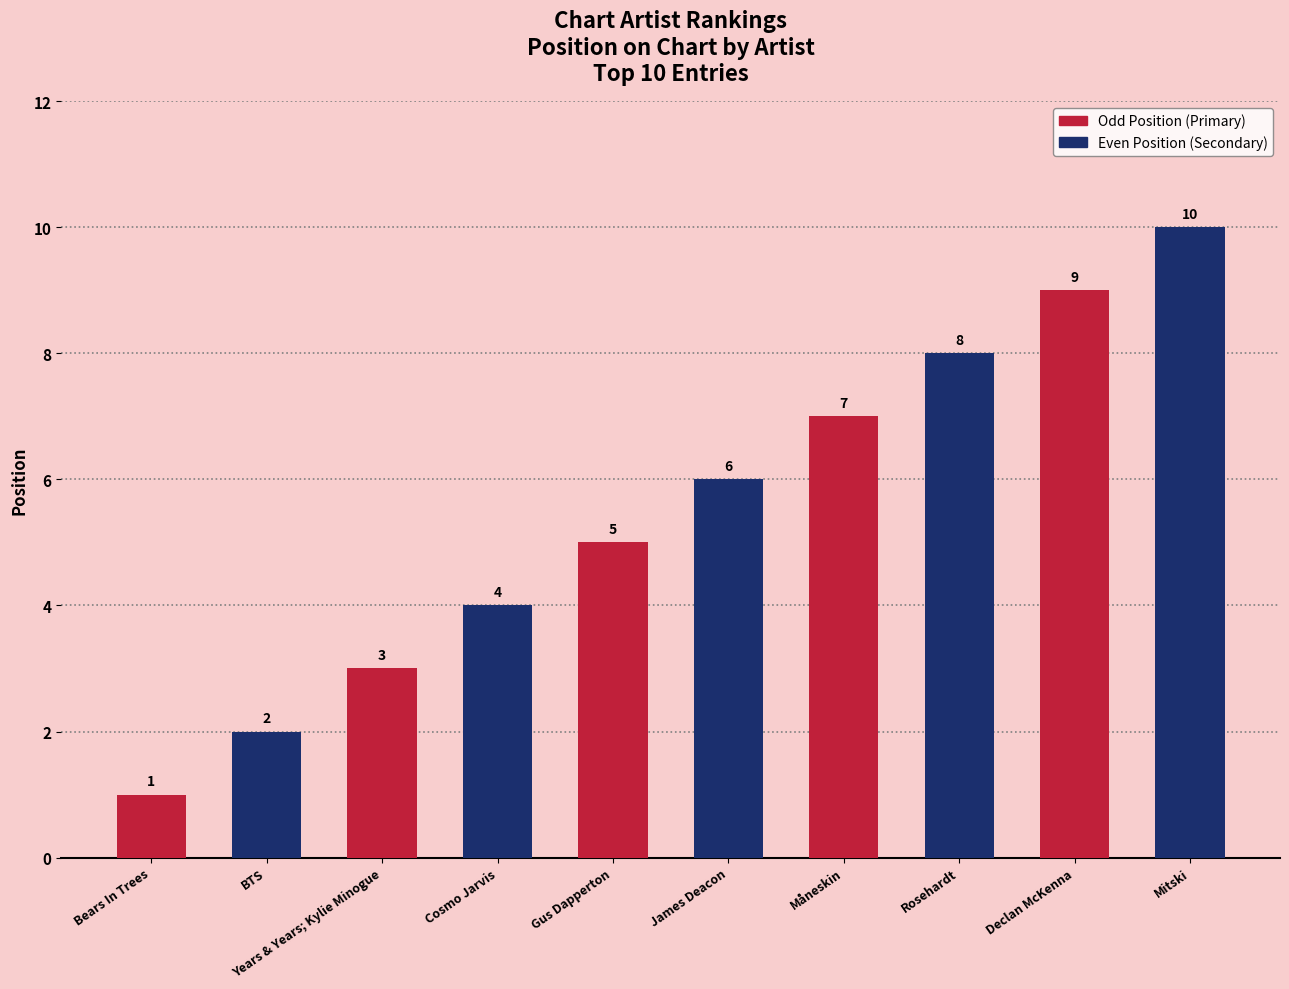

Which category has the lowest value across all series?

Bears In Trees